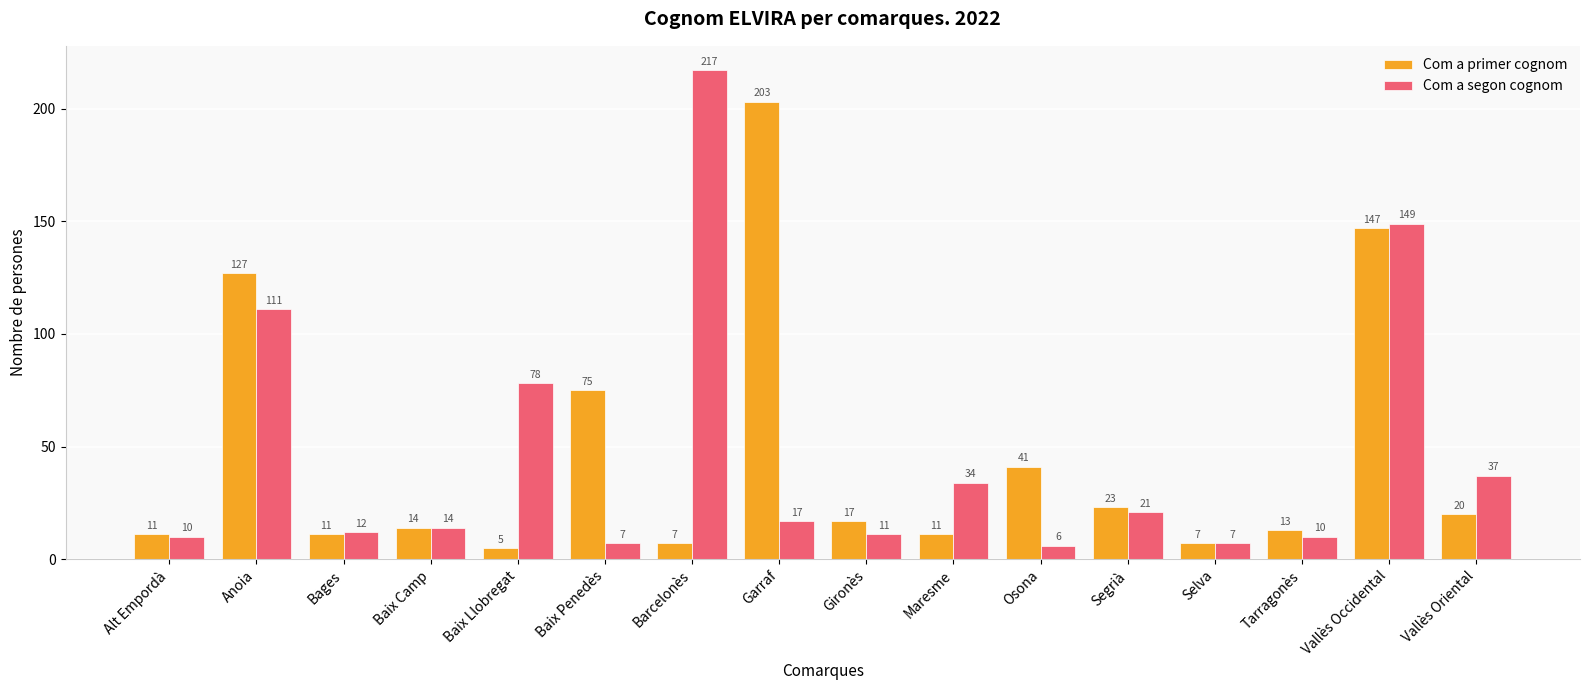

What is the lowest value of the Com a primer cognom series?

5